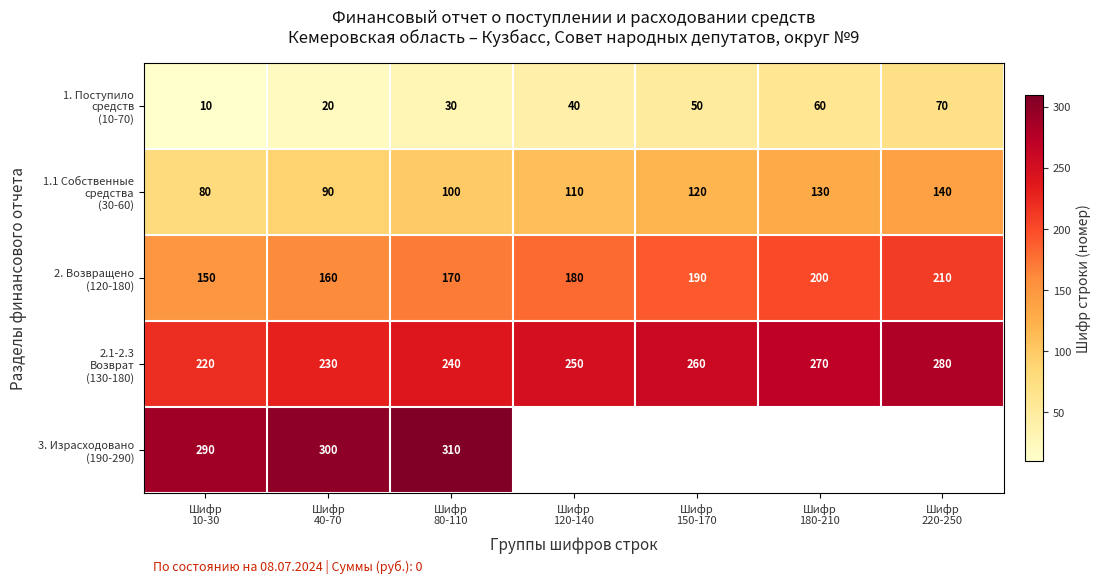

At which label does 3. Израсходовано (190-290) reach its minimum?

Шифр 10-30